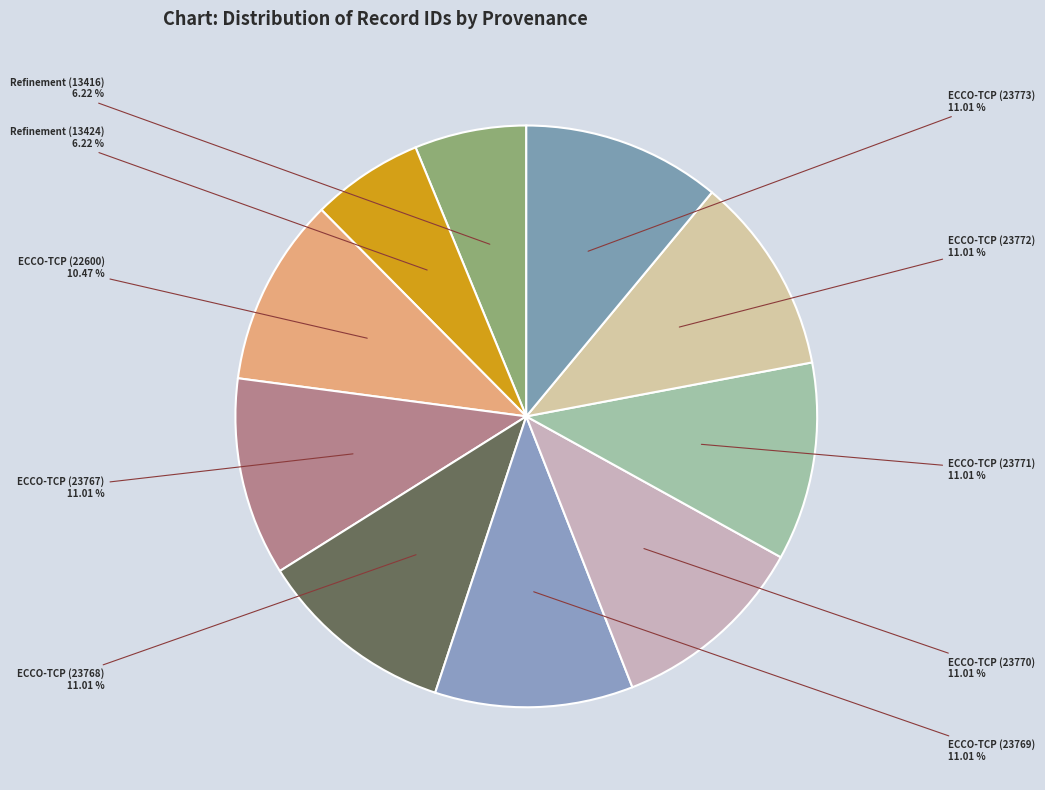

How many segments does this pie chart have?

10